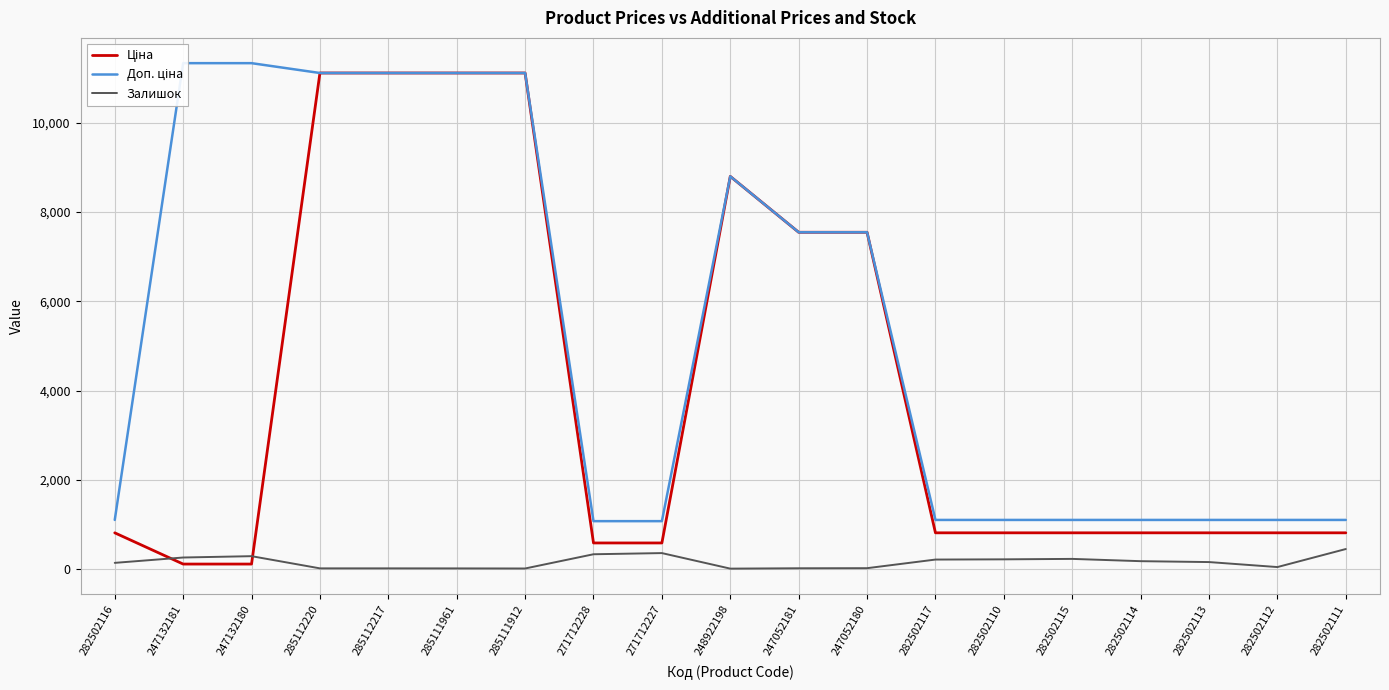

At how many categories does at least one series exceed 1656?

9